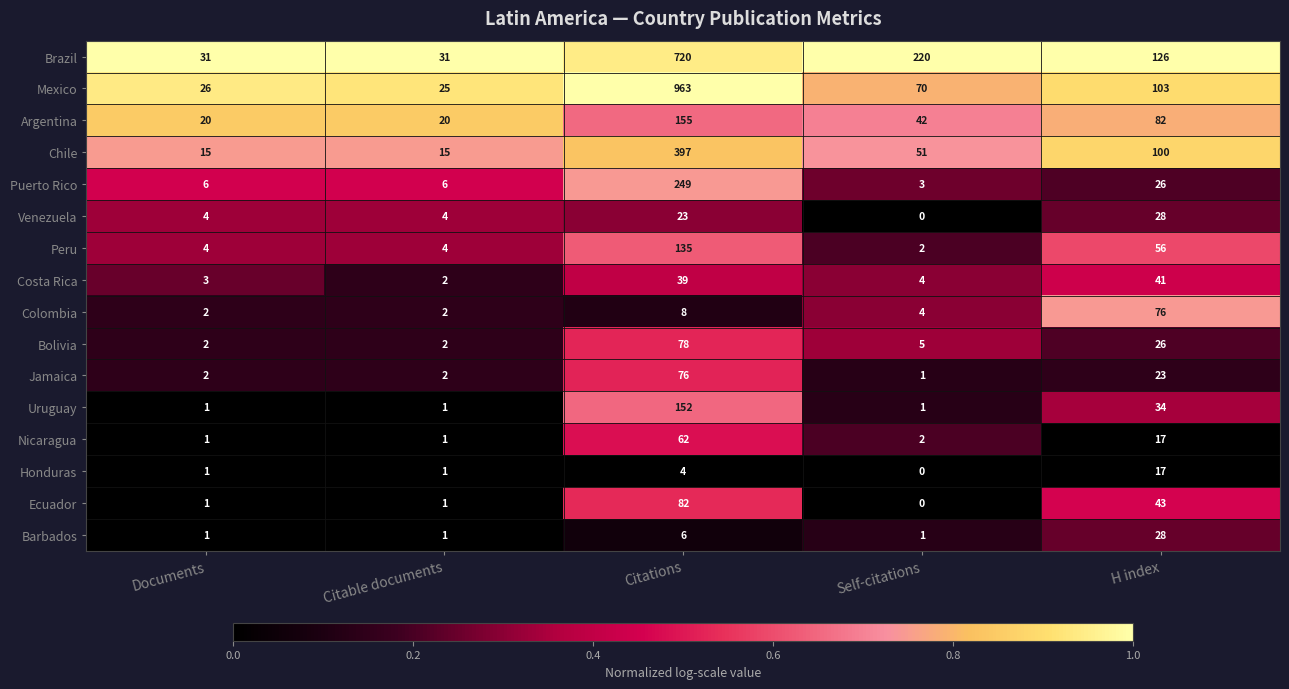

The value of Barbados at Citations is 6. True or false?

True